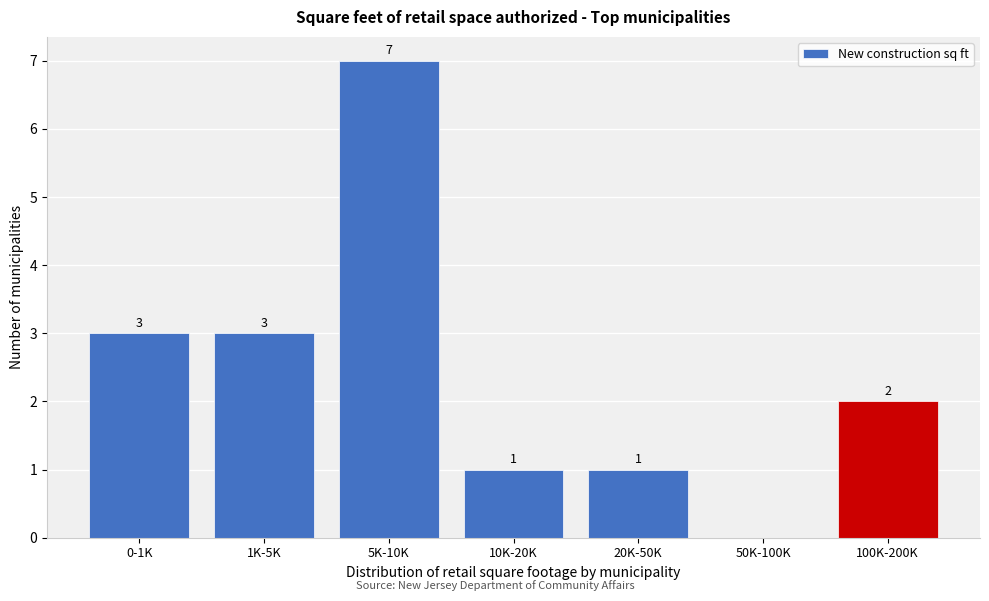

Reading left to right, extract all data points from this chart.

0-1K=3	1K-5K=3	5K-10K=7	10K-20K=1	20K-50K=1	50K-100K=0	100K-200K=2